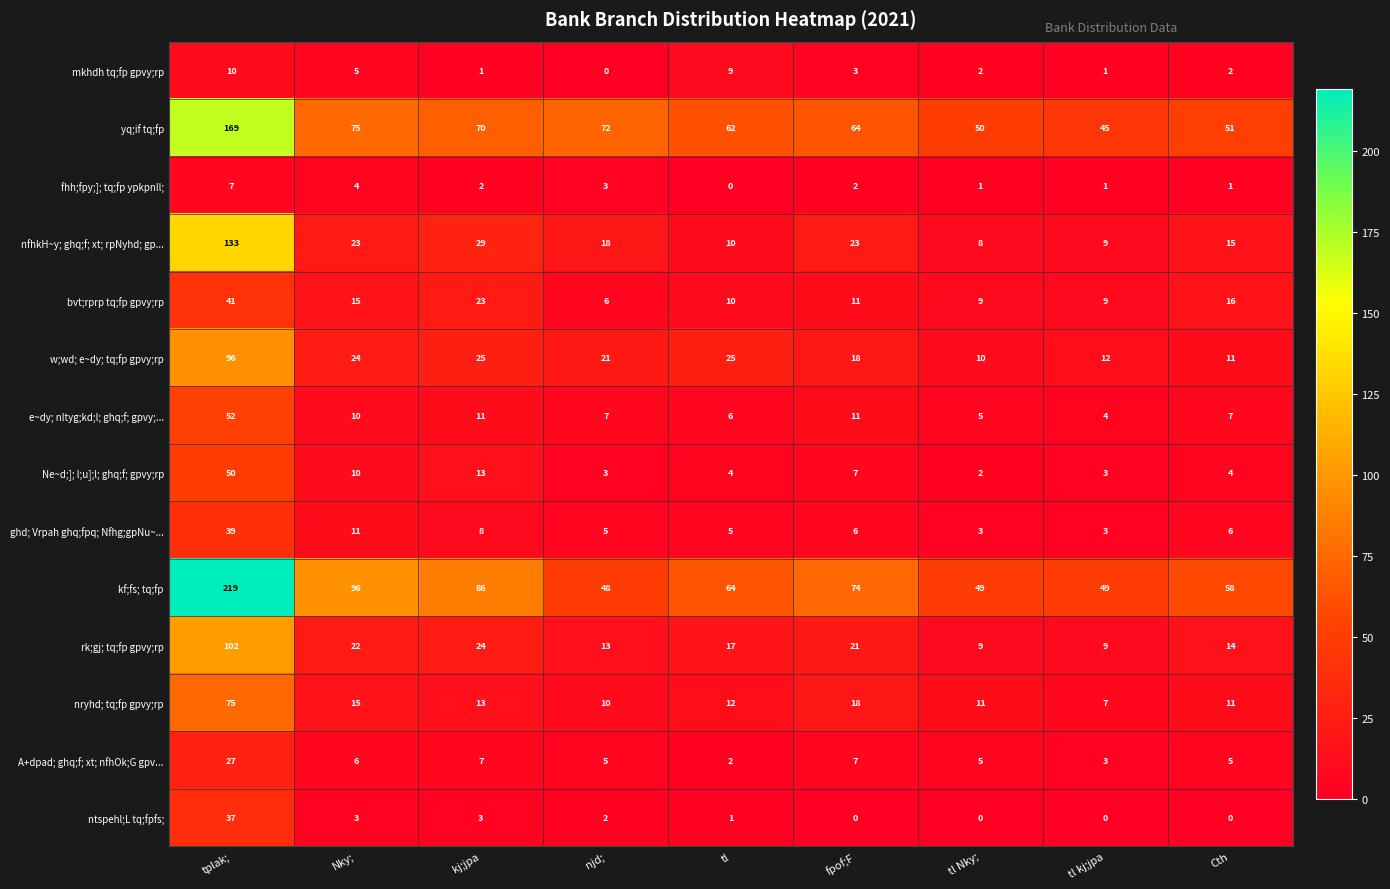

How many data points does each series have?

9